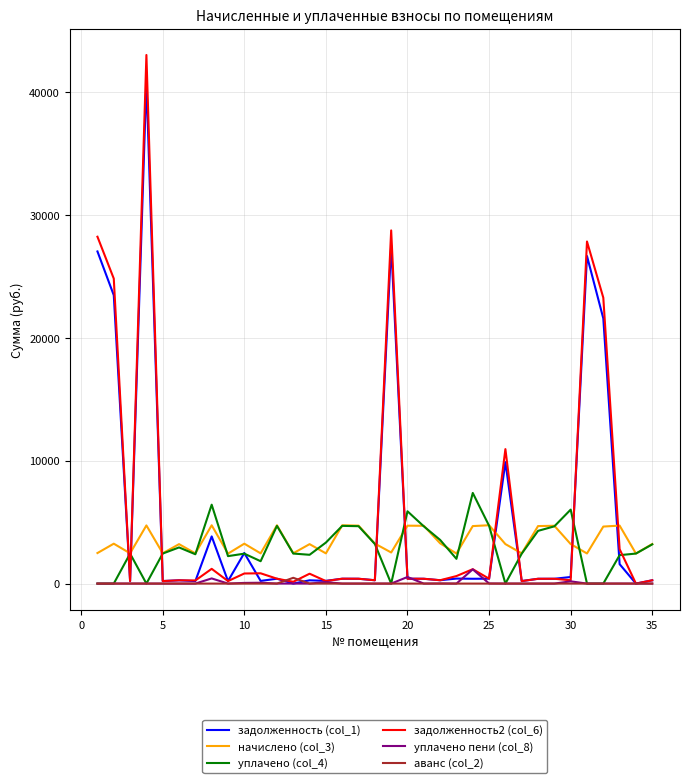

Which series has the largest range (max minus min)?

задолженность2 (col_6)